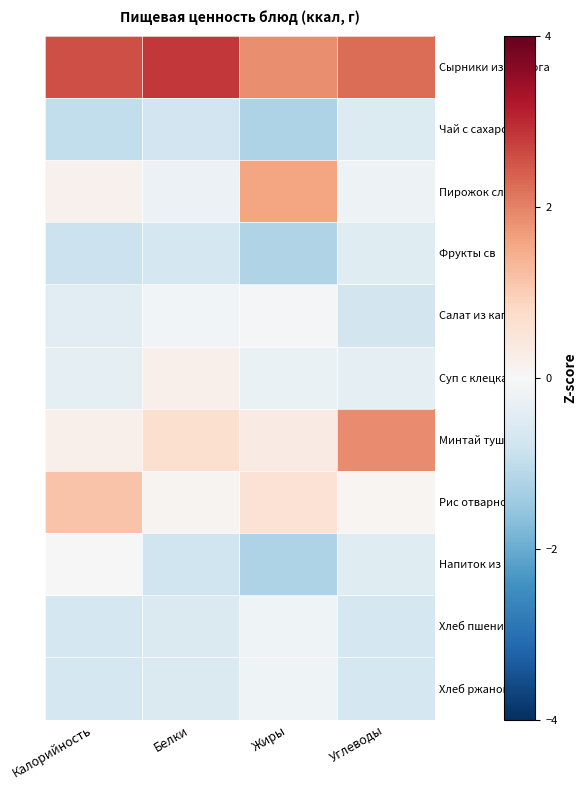

At Жиры, list the series in order from smallest to largest.

Чай с сахаром, Напиток из ягод, Фрукты св, Суп с клецками, Хлеб ржаной, Хлеб пшеничный, Салат из капусты, Минтай тушеный, Рис отварной, Пирожок сладкий, Сырники из творога